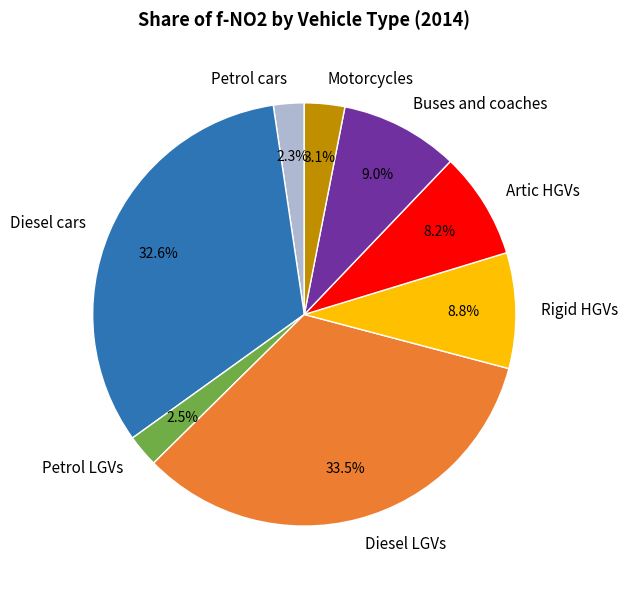

Is it true that Diesel cars is 33% of the pie?

True